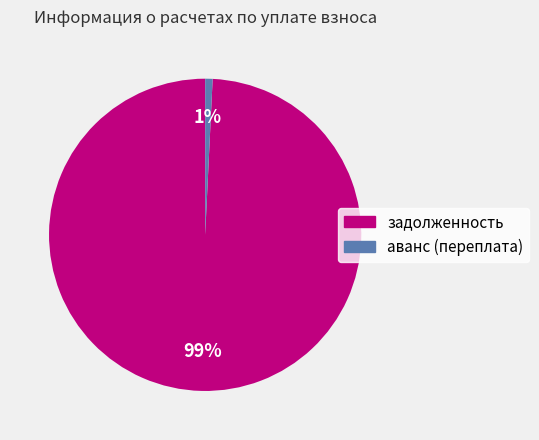

The задолженность slice represents 99% of the pie. True or false?

True